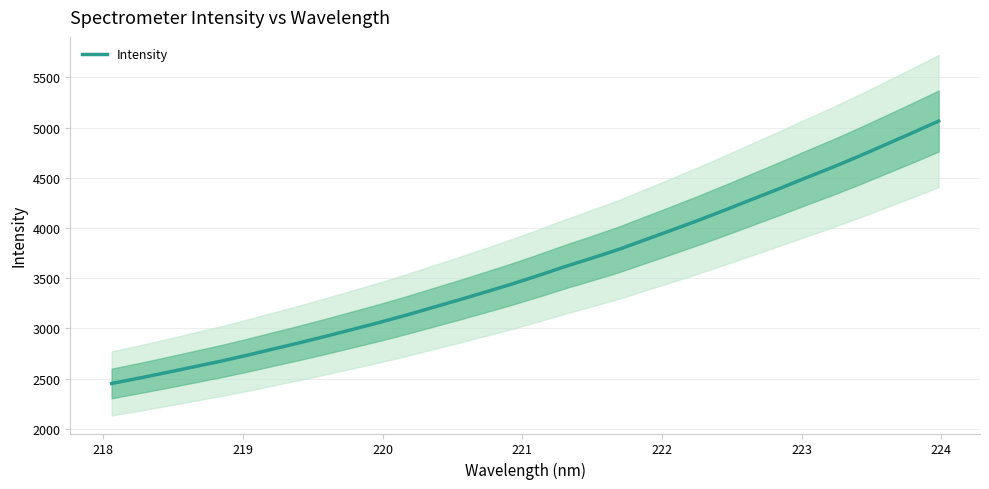

What is the value of the 6th point from the left?

2727.9